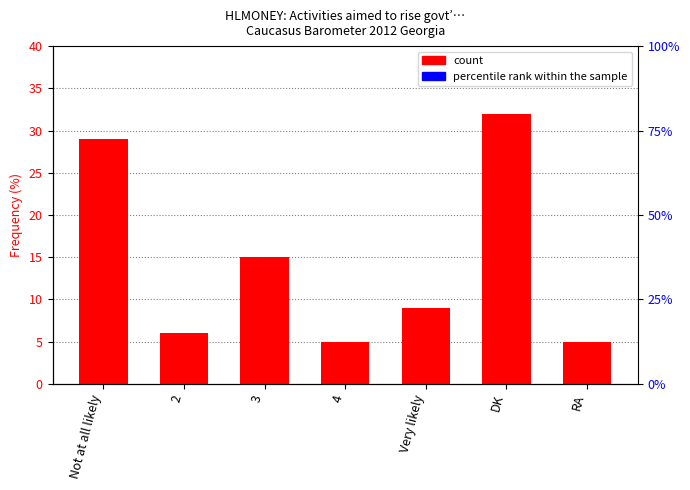

Reading right to left, list all the values displayed in this chart.

5	32	9	5	15	6	29